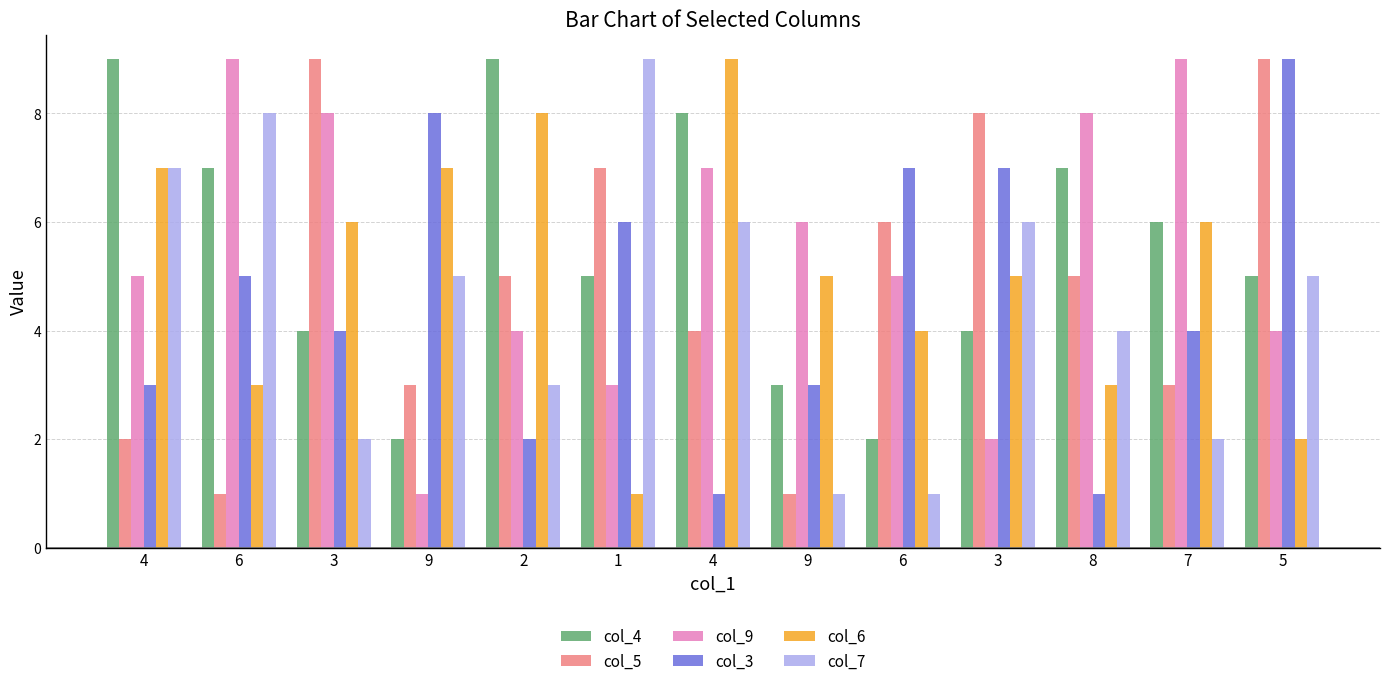

How many bars are there in total?

78